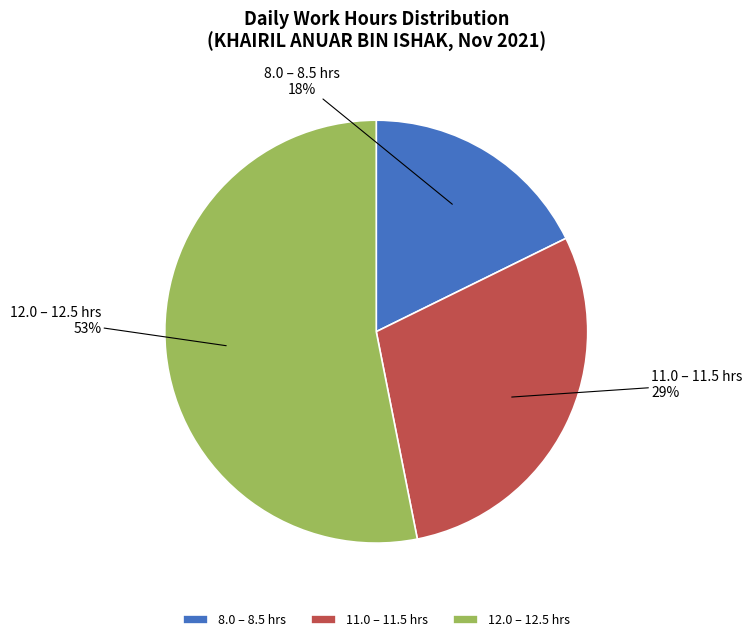

Is 12.0 – 12.5 hrs the majority of the pie?

Yes